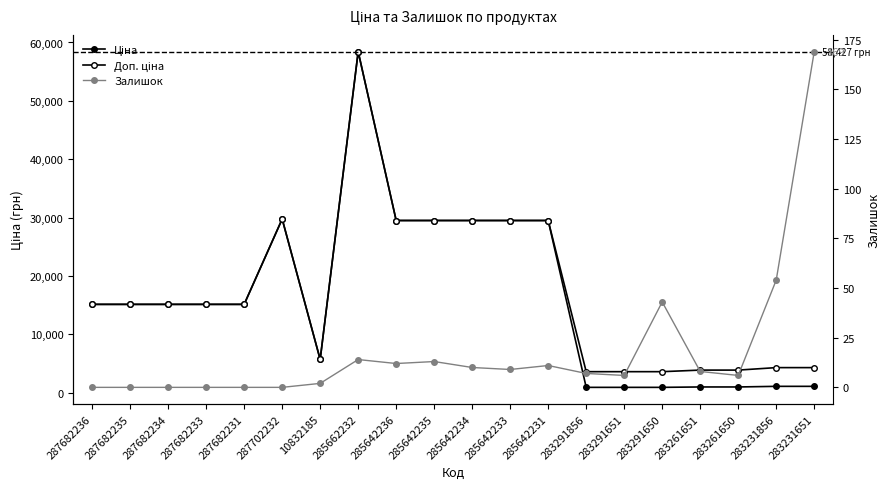

What is the difference between the Ціна values at 283261650 and 285642236?

28528.0